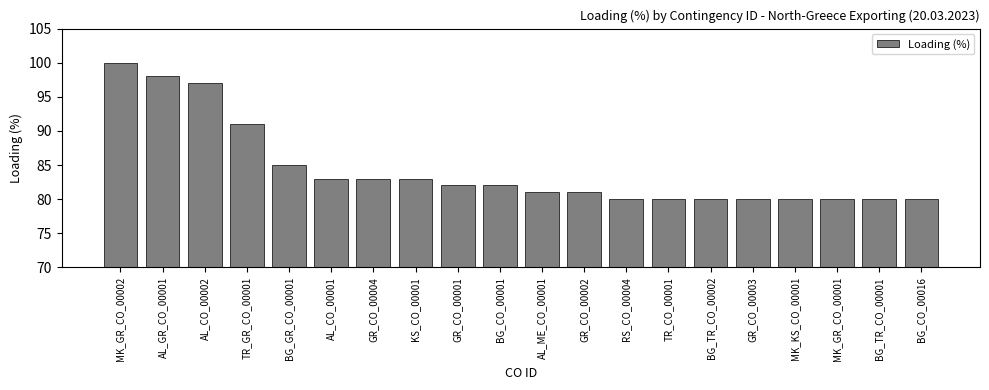

What is the greatest value displayed?

100